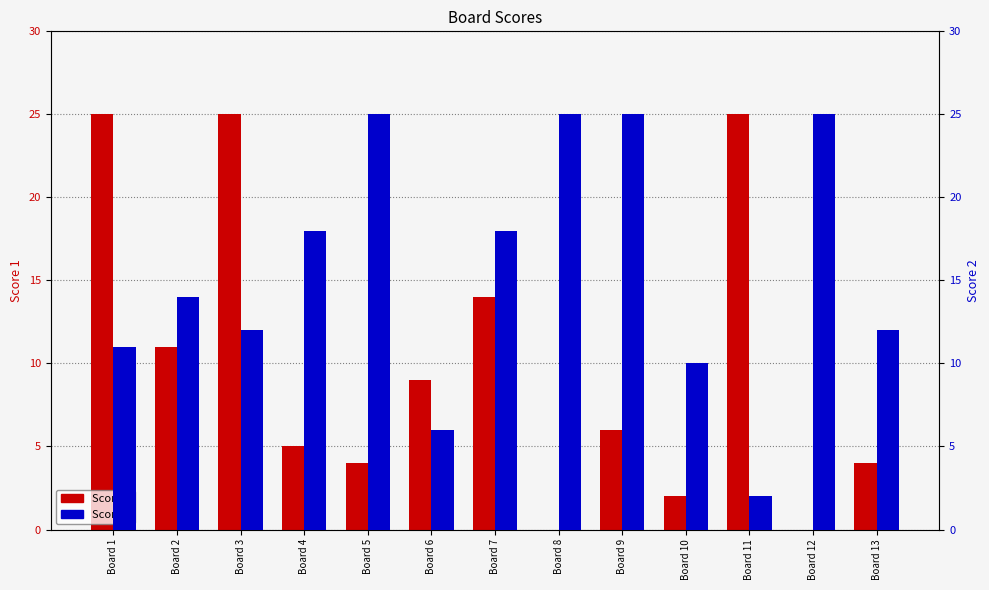

Is it true that Score 2 equals 7 at Board 4?

False